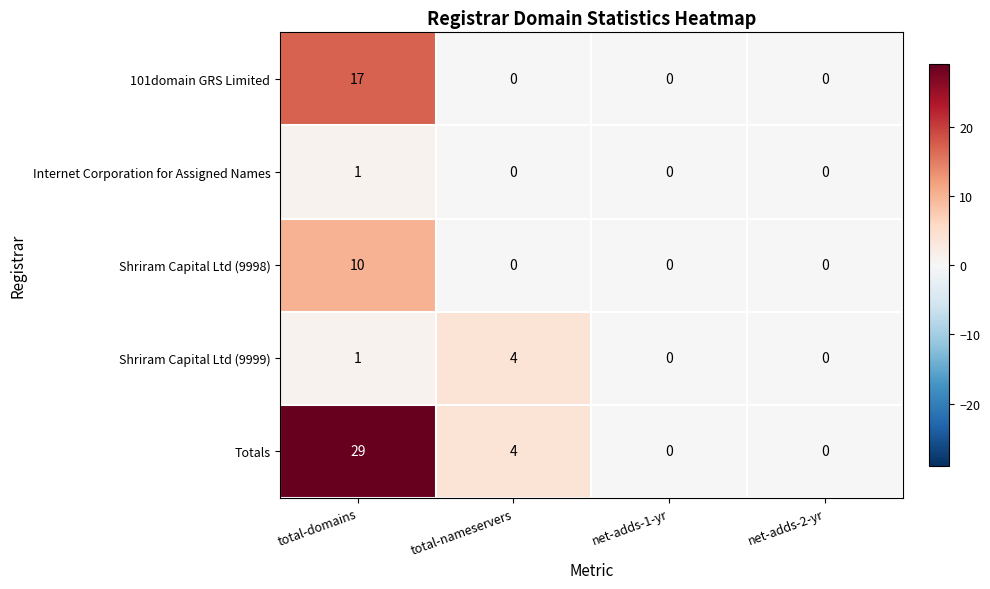

At how many categories does at least one series exceed 25?

1